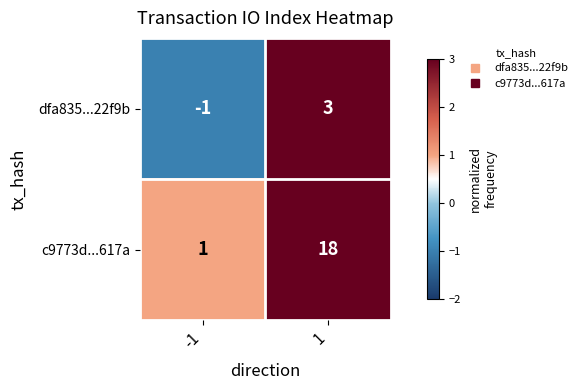

Rank the series by their average value, from lowest to highest.

dfa835...22f9b, c9773d...617a